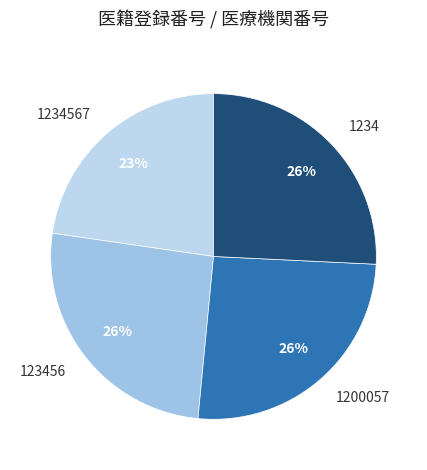

Is the sum of 1234567 and 1234 greater than half?

No